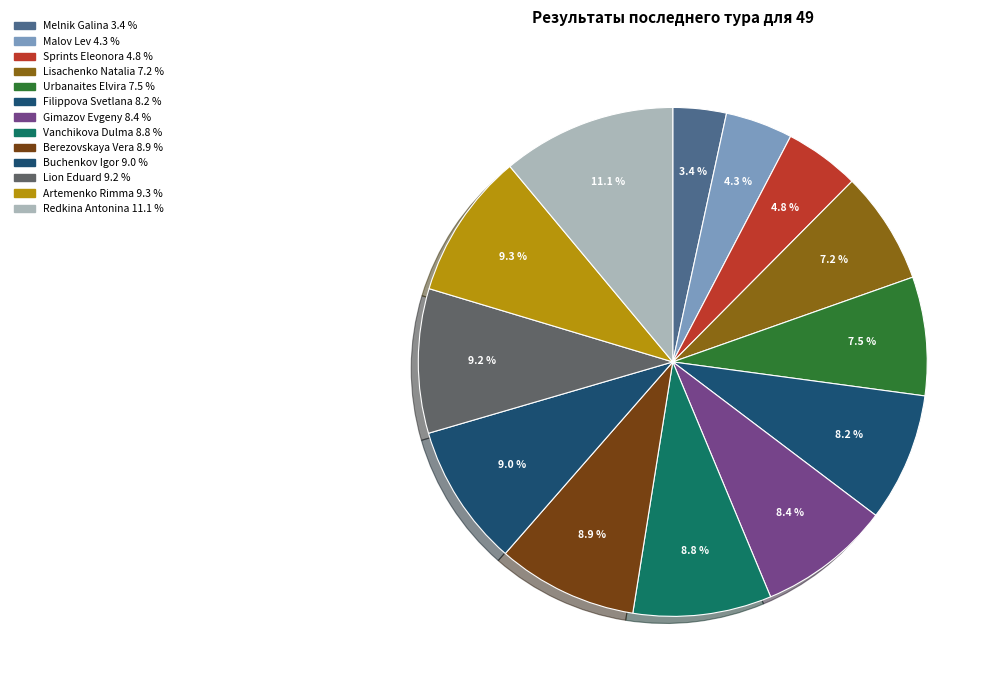

The Berezovskaya Vera slice represents 20% of the pie. True or false?

False